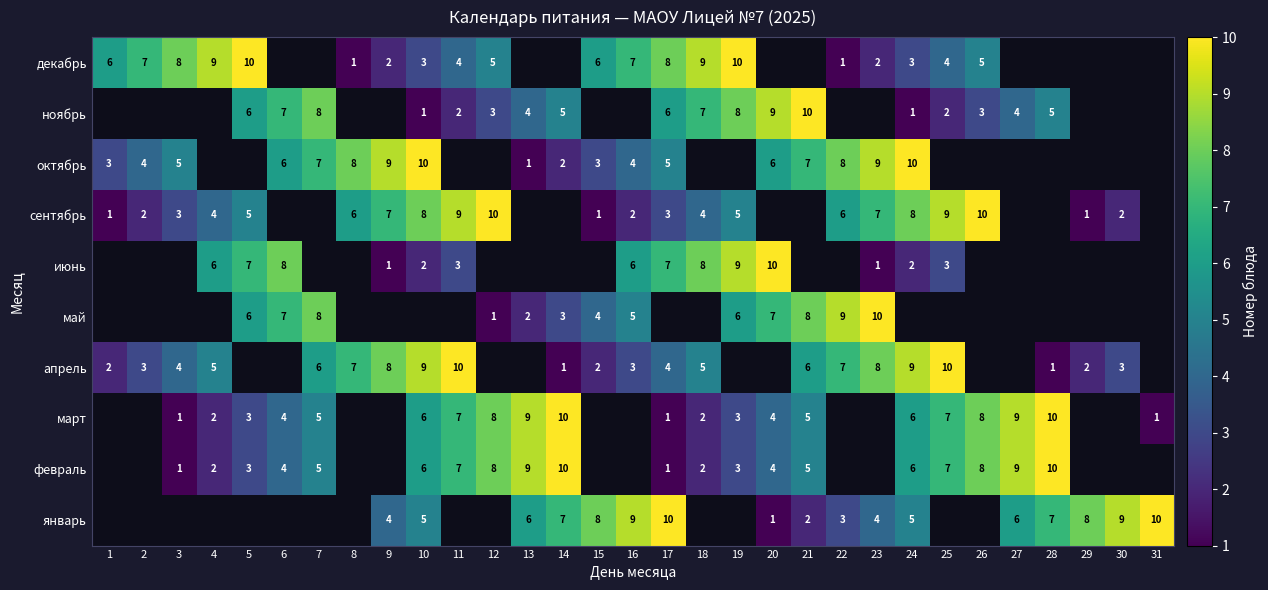

Is it true that ноябрь equals 4 at 19?

False